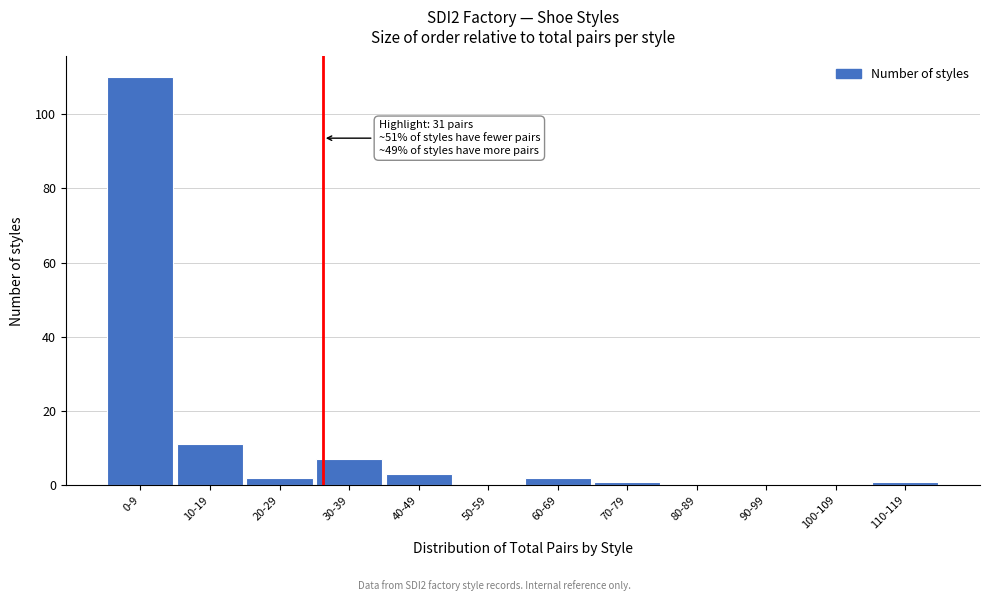

Reading left to right, extract all data points from this chart.

0-9=110	10-19=11	20-29=2	30-39=7	40-49=3	50-59=0	60-69=2	70-79=1	80-89=0	90-99=0	100-109=0	110-119=1